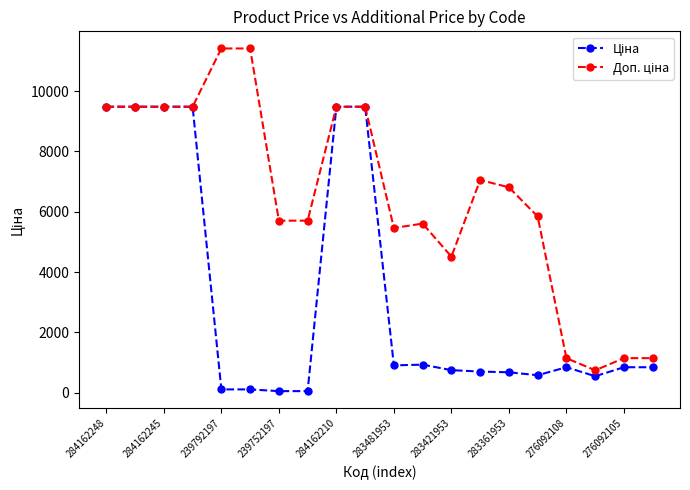

At how many categories does at least one series exceed 2407?

16